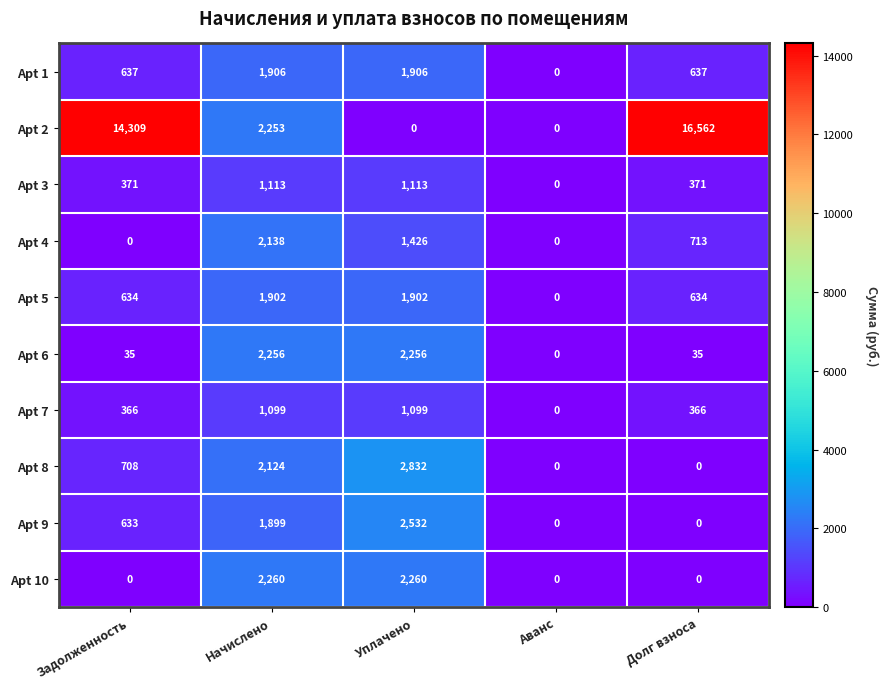

Rank the series at Начислено from lowest to highest value.

Apt 7, Apt 3, Apt 9, Apt 5, Apt 1, Apt 8, Apt 4, Apt 2, Apt 6, Apt 10